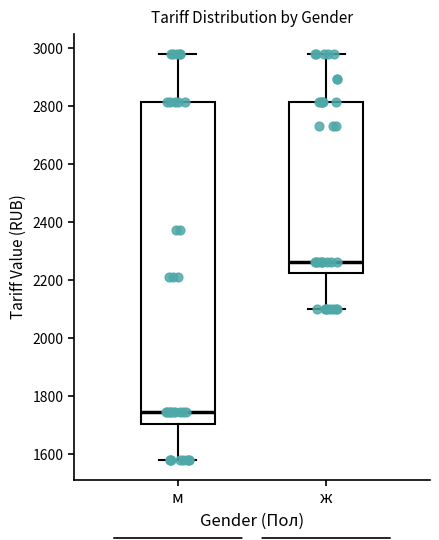

Which box's median line is the highest?

ж